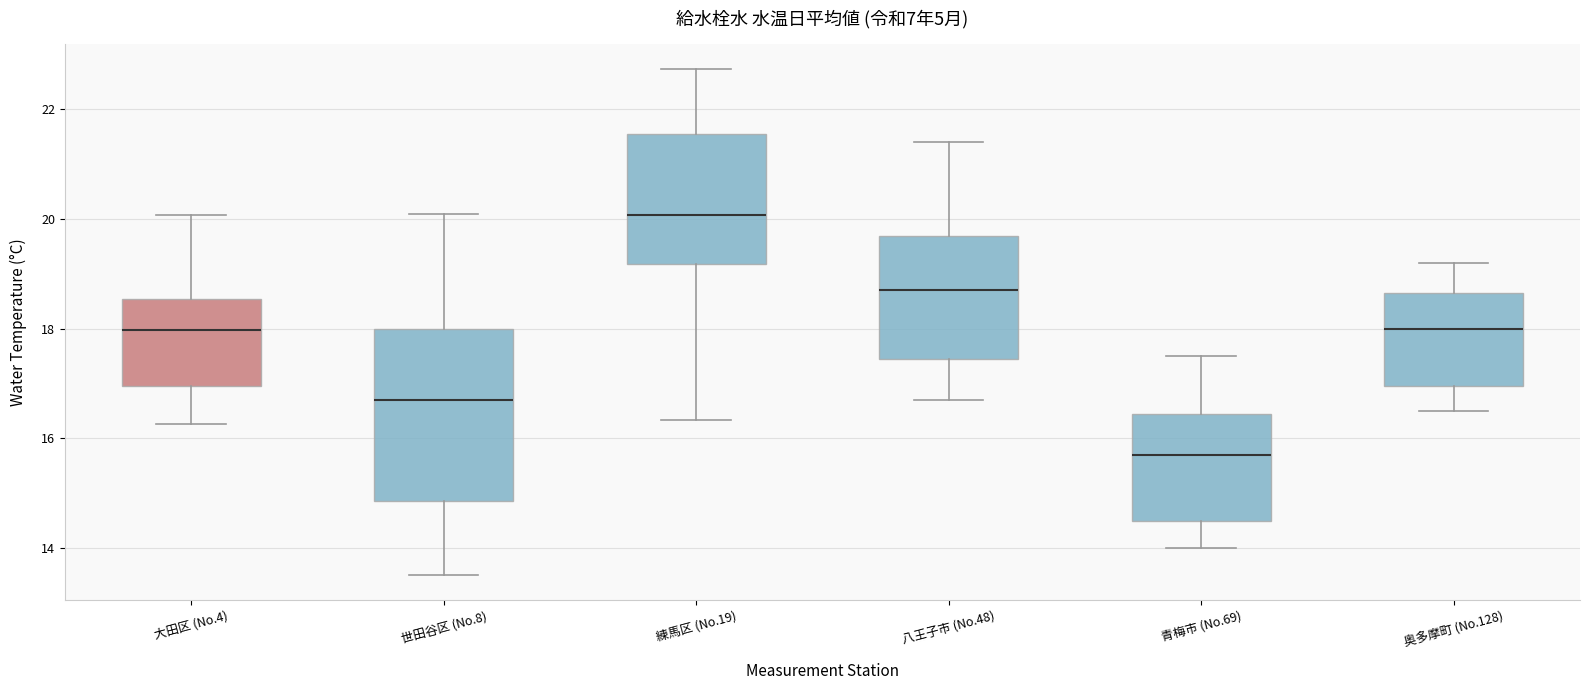

Which box is the tallest, from its lower edge to its upper edge?

世田谷区 (No.8)